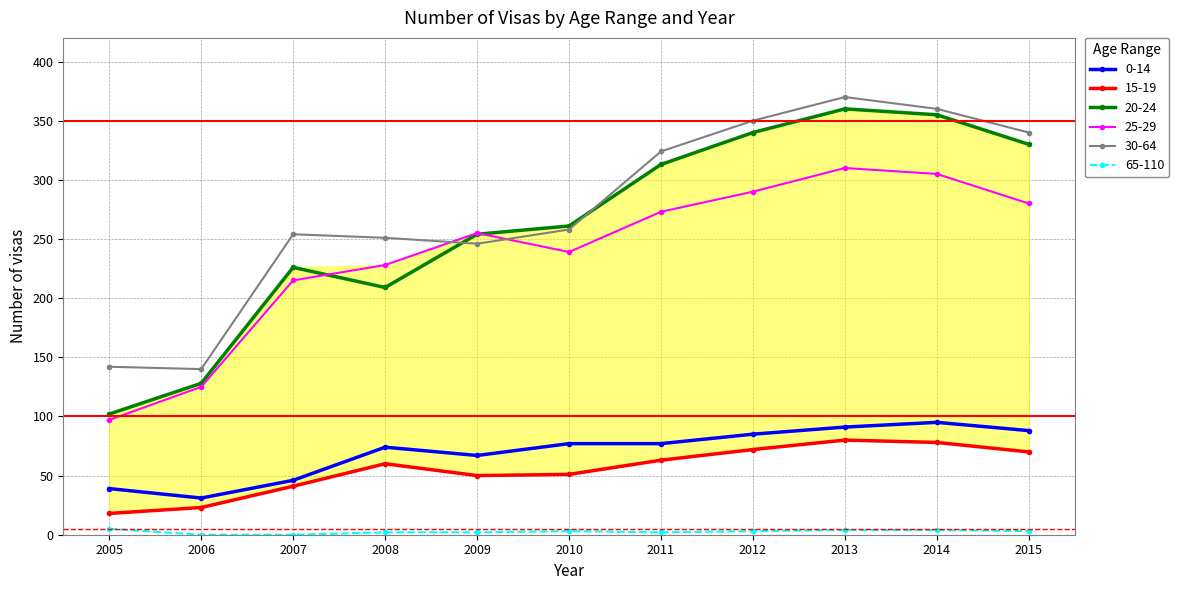

At which category is the sum across all series the highest?

2013